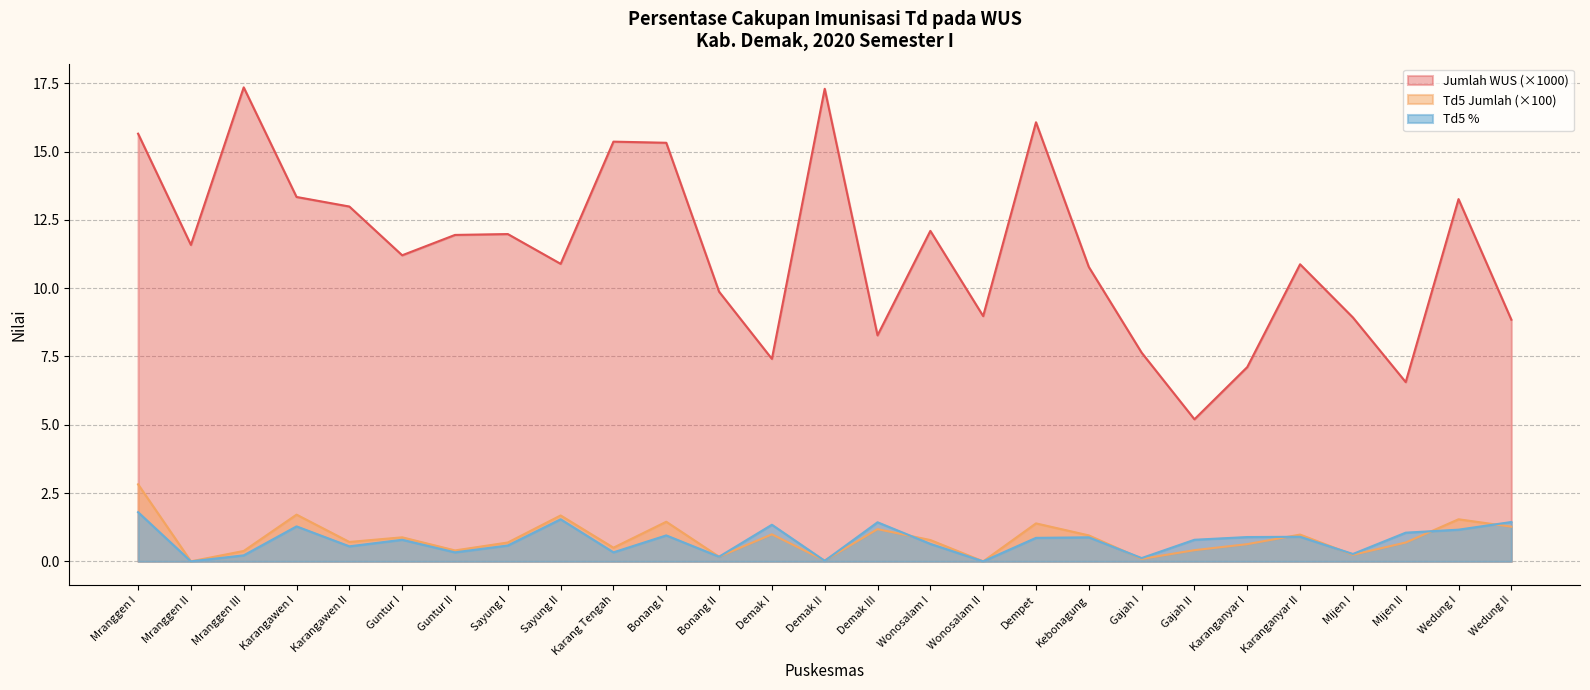

List the series in order of their peak value, highest first.

Jumlah WUS (×1000), Td5 Jumlah (×100), Td5 %